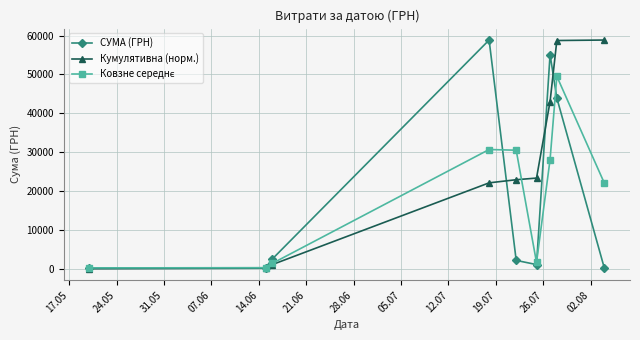

What is the lowest value of the СУМА (ГРН) series?

330.0